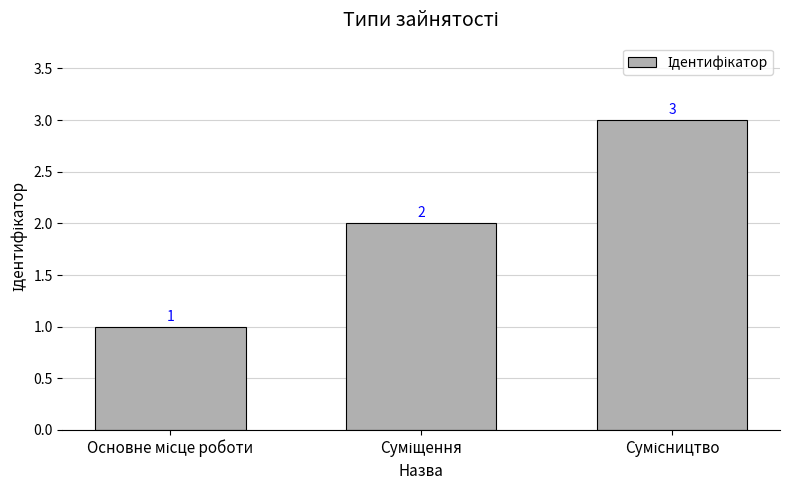

What is the greatest value displayed?

3